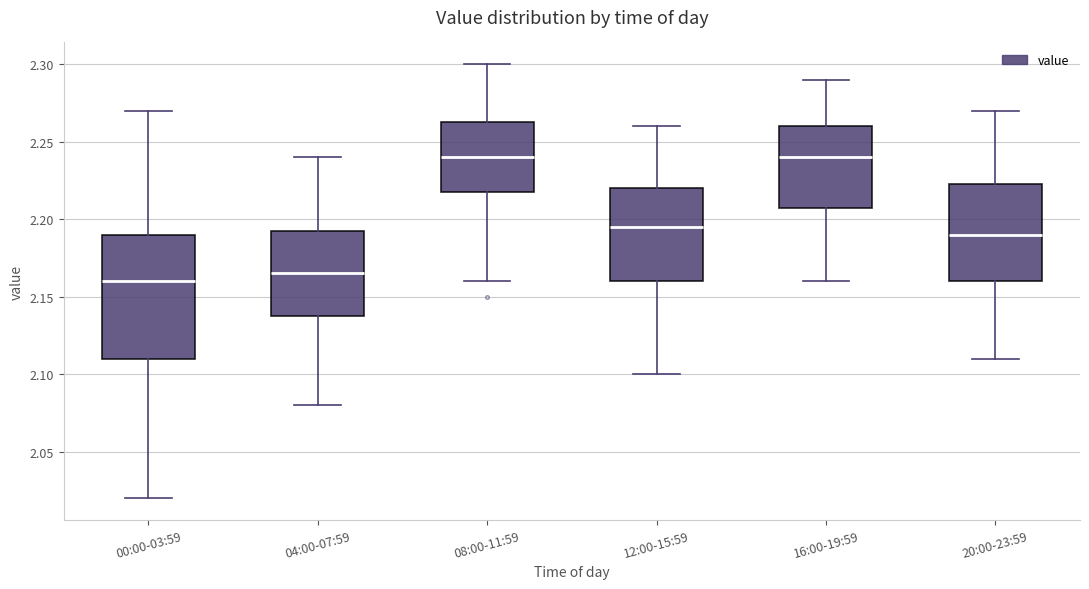

Reading left to right, transcribe this box plot: for each box, give where its median line is, the range the box spans, and where its two whiskers end, as read against the y-axis. The values are not printed on the chart, so give them approximately, as read against the axis.

00:00-03:59: median 2.160, box 2.110 to 2.190, whiskers 2.020 to 2.270
04:00-07:59: median 2.165, box 2.140 to 2.195, whiskers 2.080 to 2.240
08:00-11:59: median 2.240, box 2.220 to 2.265, whiskers 2.160 to 2.300
12:00-15:59: median 2.195, box 2.160 to 2.220, whiskers 2.100 to 2.260
16:00-19:59: median 2.240, box 2.210 to 2.260, whiskers 2.160 to 2.290
20:00-23:59: median 2.190, box 2.160 to 2.225, whiskers 2.110 to 2.270